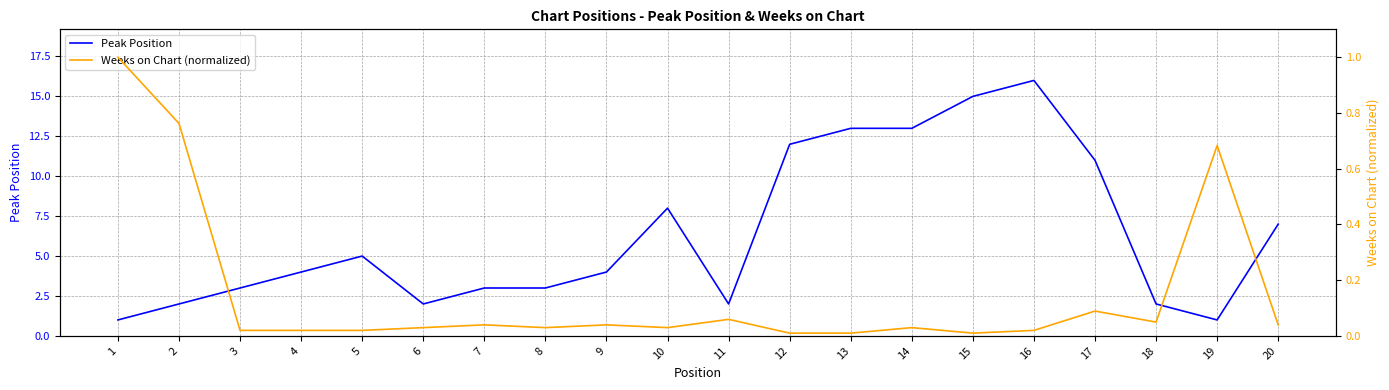

How many lines are shown in the chart?

2